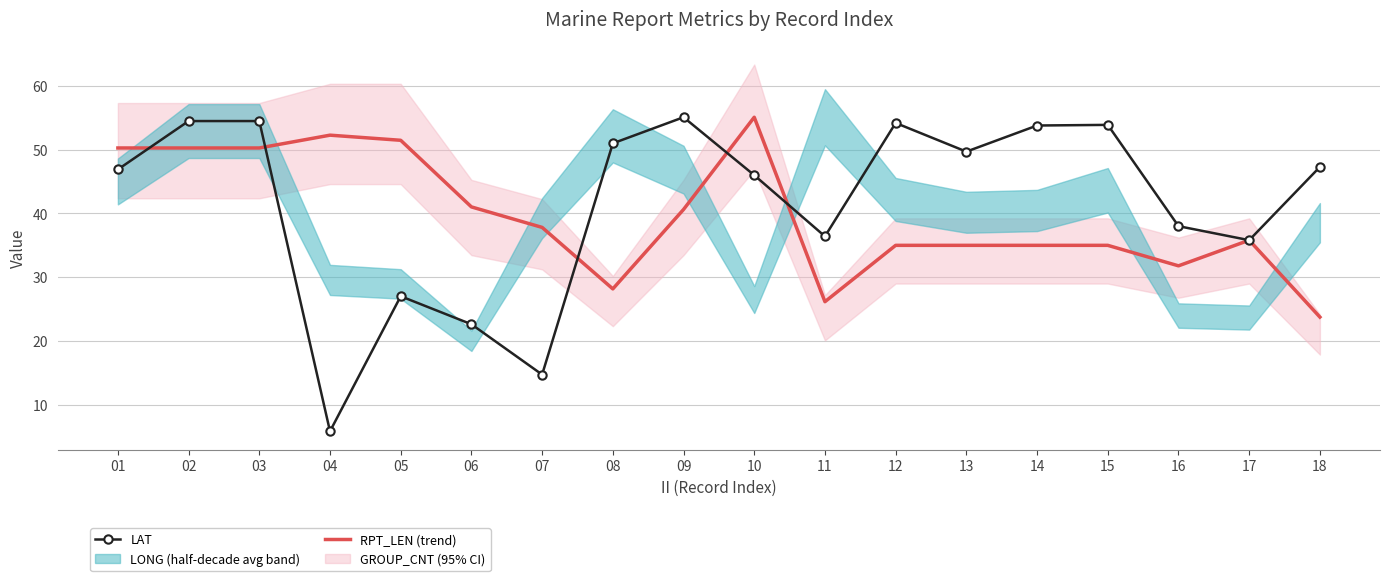

The LAT series shows 22.6 at 06. True or false?

True